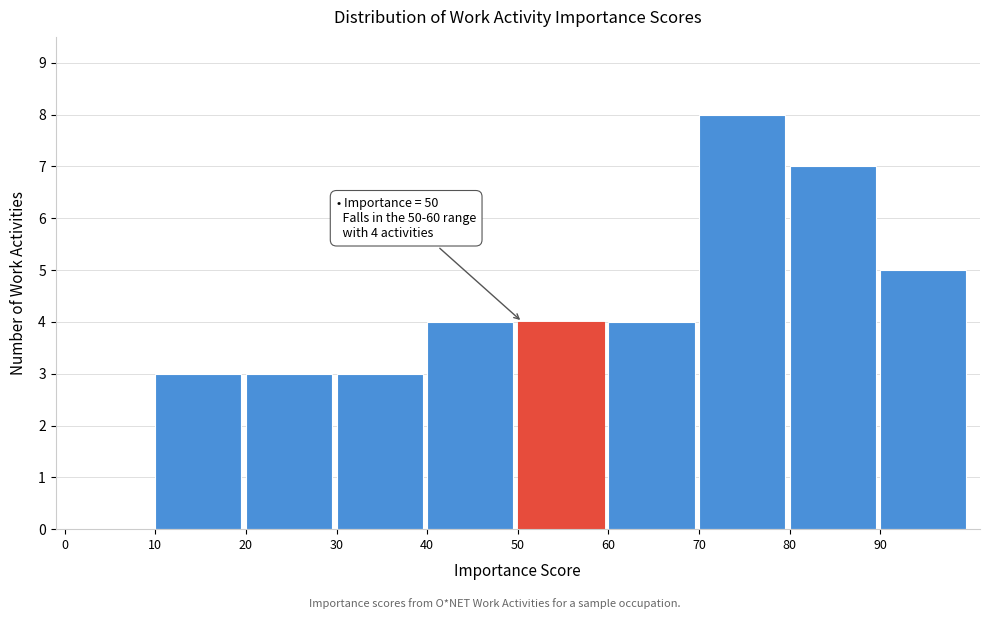

Which range on the x-axis has the tallest bar?

70 to 80